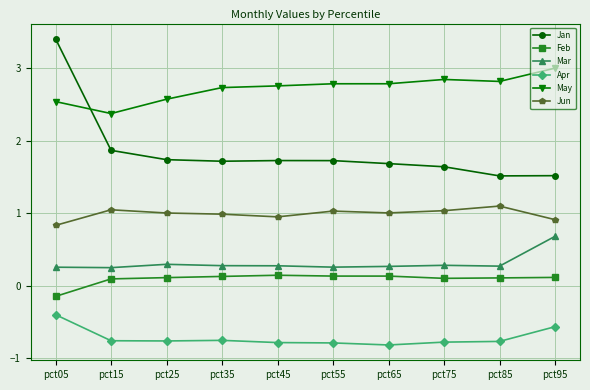

What are all the series names shown in the legend?

Jan, Feb, Mar, Apr, May, Jun